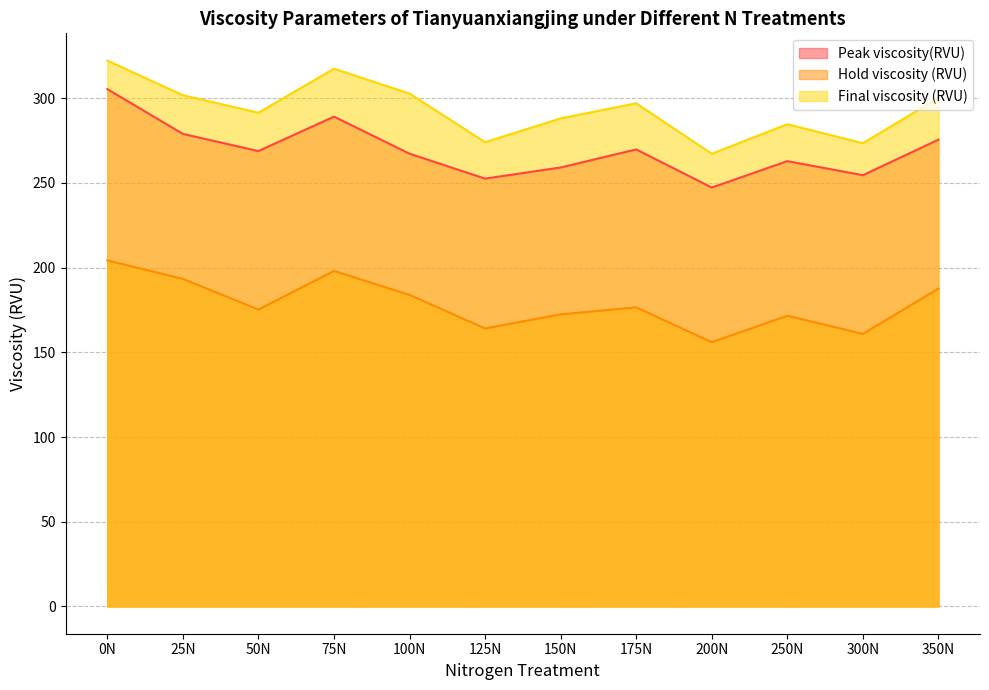

List the labels in order of Final viscosity (RVU) value, largest first.

0N, 75N, 100N, 25N, 350N, 175N, 50N, 150N, 250N, 125N, 300N, 200N